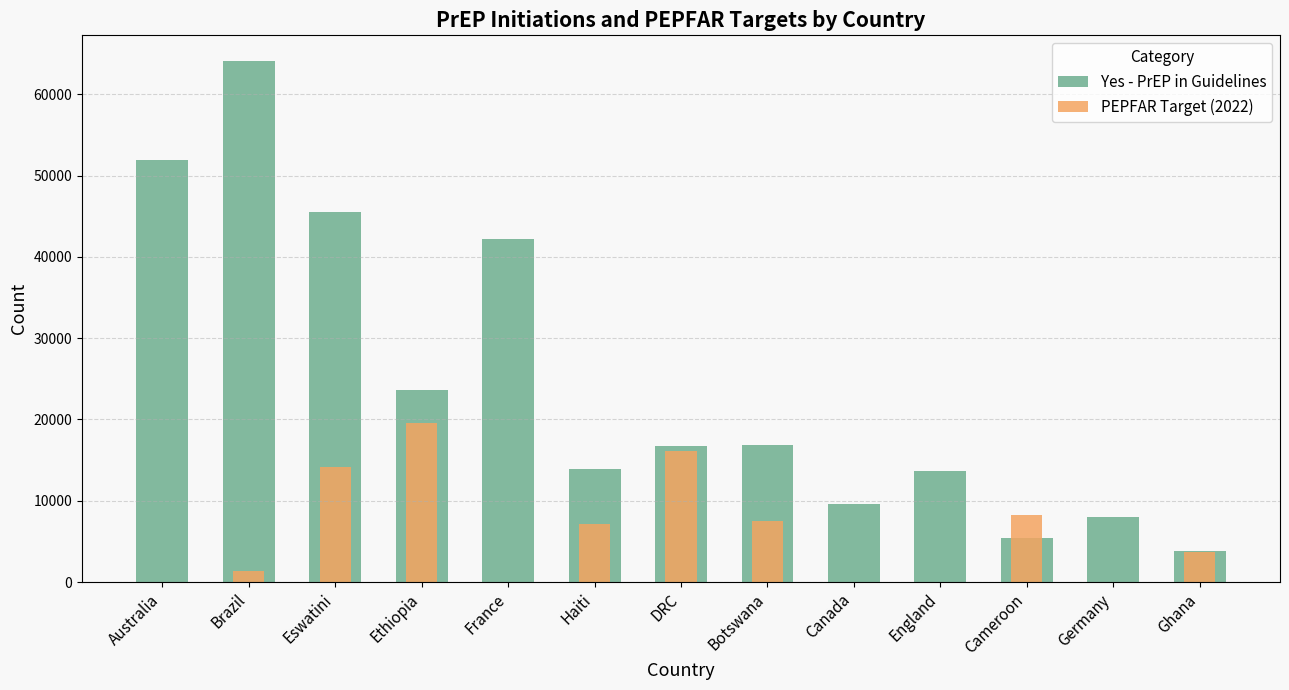

Does the chart contain any negative values?

No